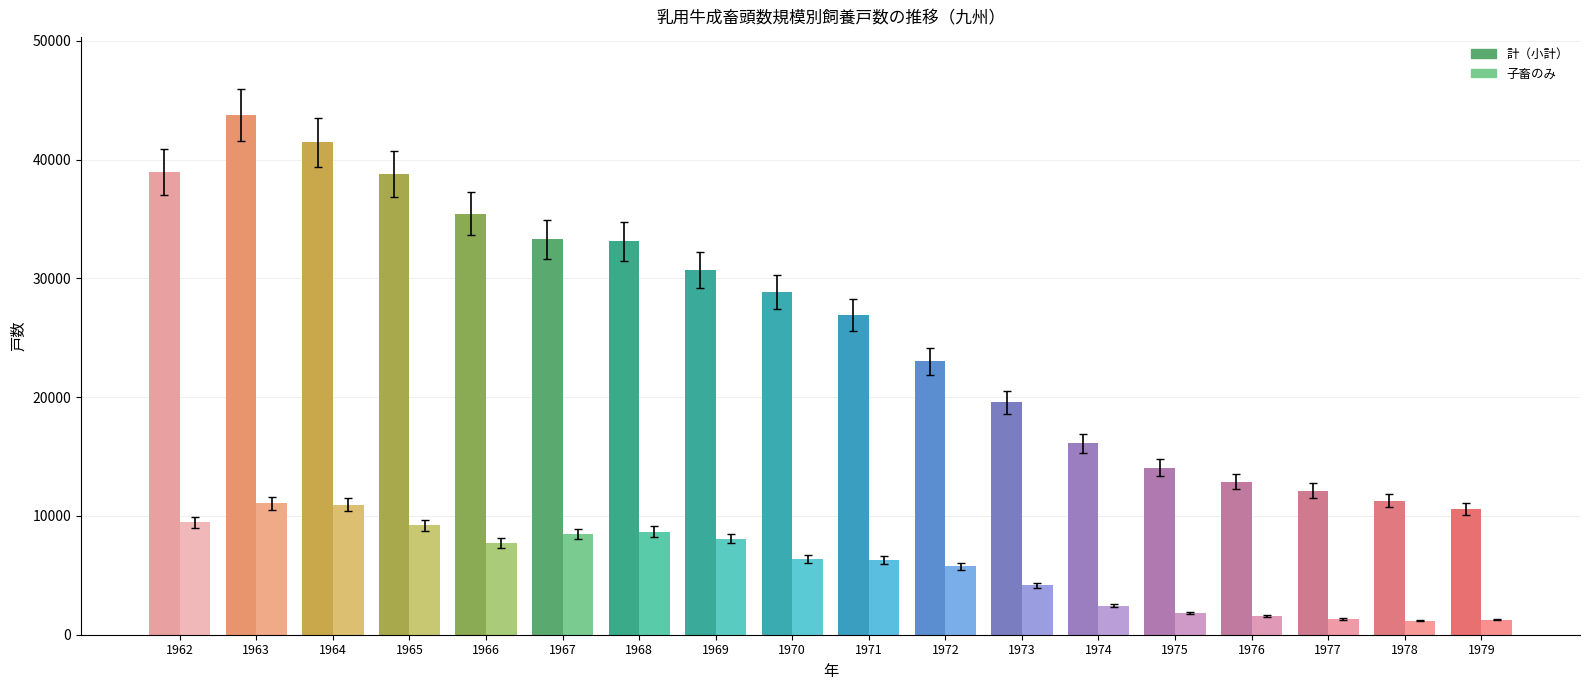

What is the maximum value shown in the chart?

43779